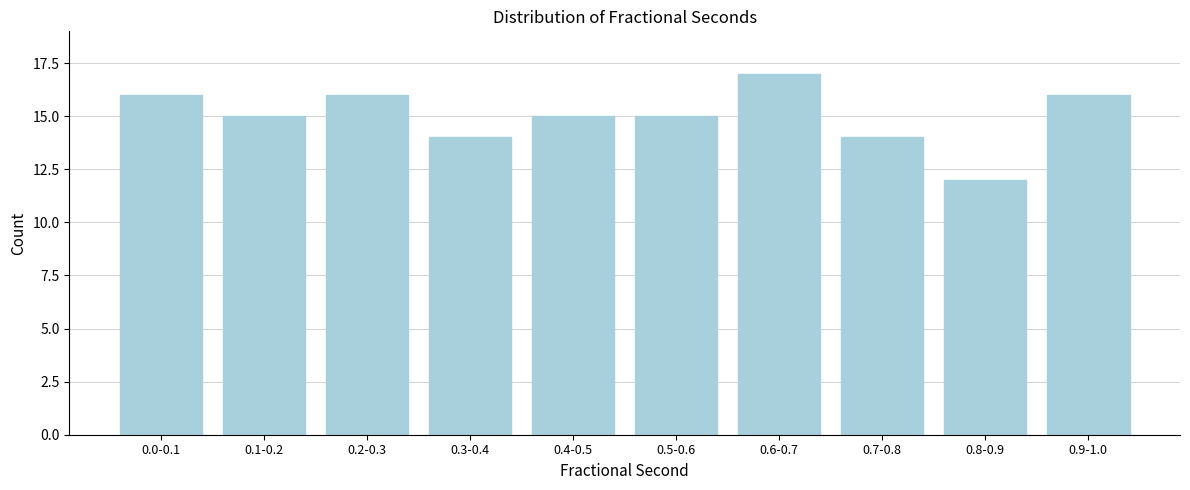

Reading left to right, what are all the values shown in this chart?

0.0-0.1=16	0.1-0.2=15	0.2-0.3=16	0.3-0.4=14	0.4-0.5=15	0.5-0.6=15	0.6-0.7=17	0.7-0.8=14	0.8-0.9=12	0.9-1.0=16